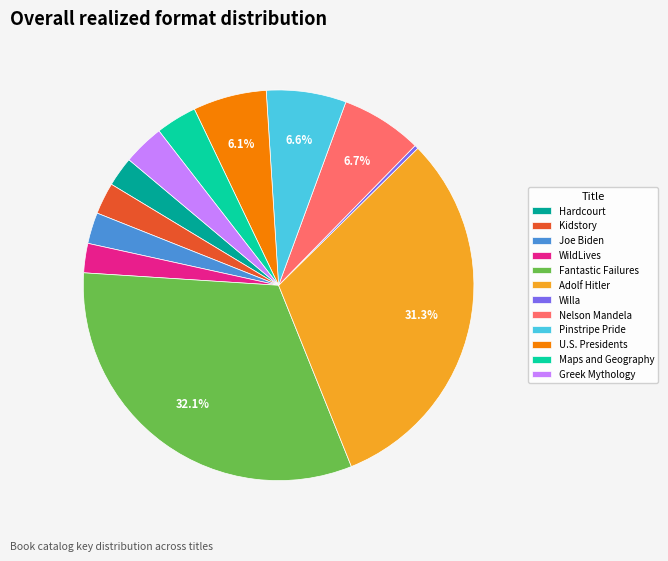

To the nearest percent, what is the difference between the largest and smallest slice percentages?

32%